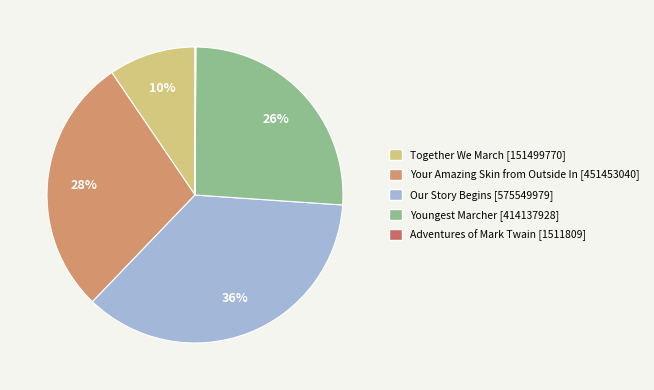

Does any single category account for the majority?

No